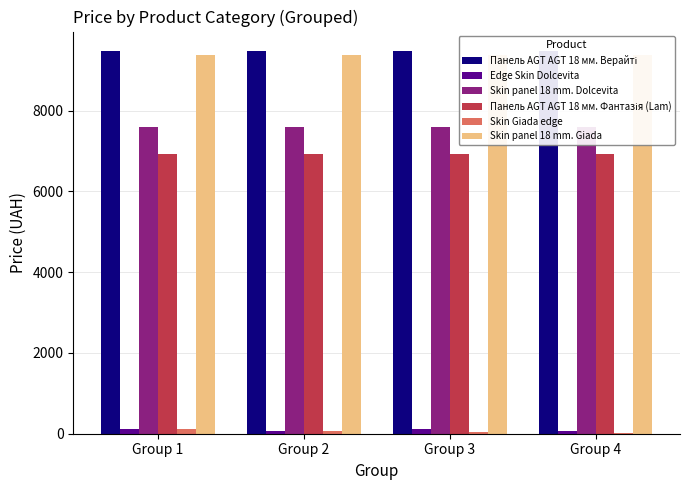

How many bars are there in total?

24